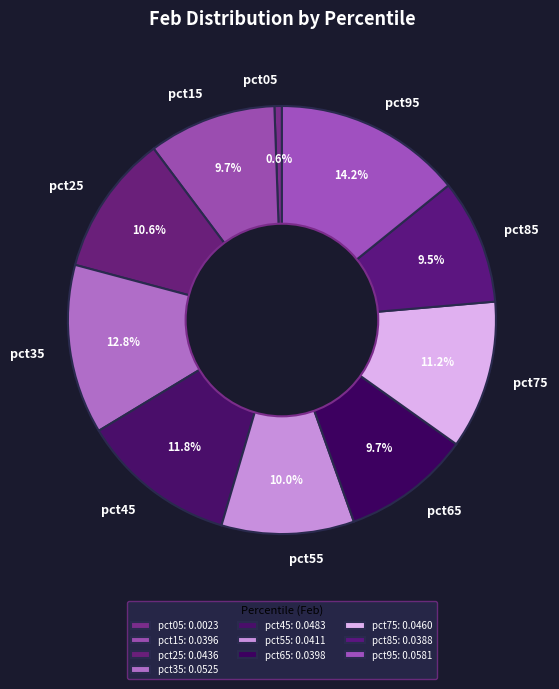

How many segments does this pie chart have?

10